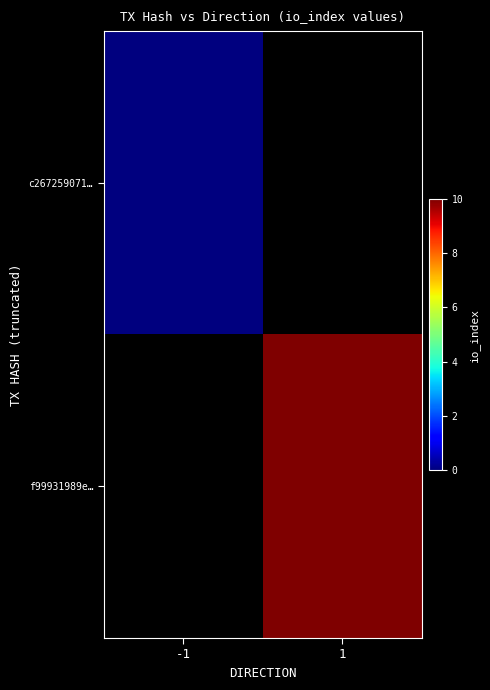

At which label does f99931989e… reach its minimum?

-1